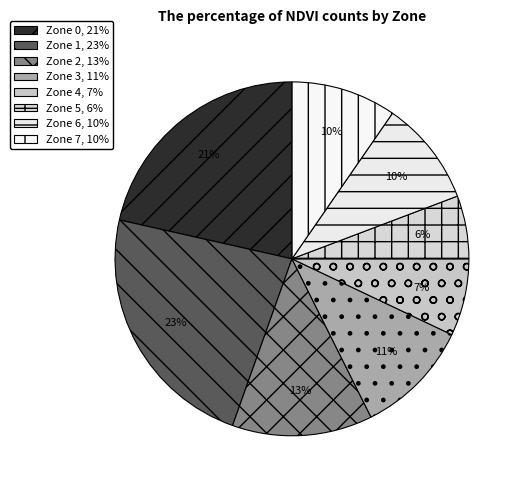

True or false: Zone 2 accounts for 13% of the total.

True